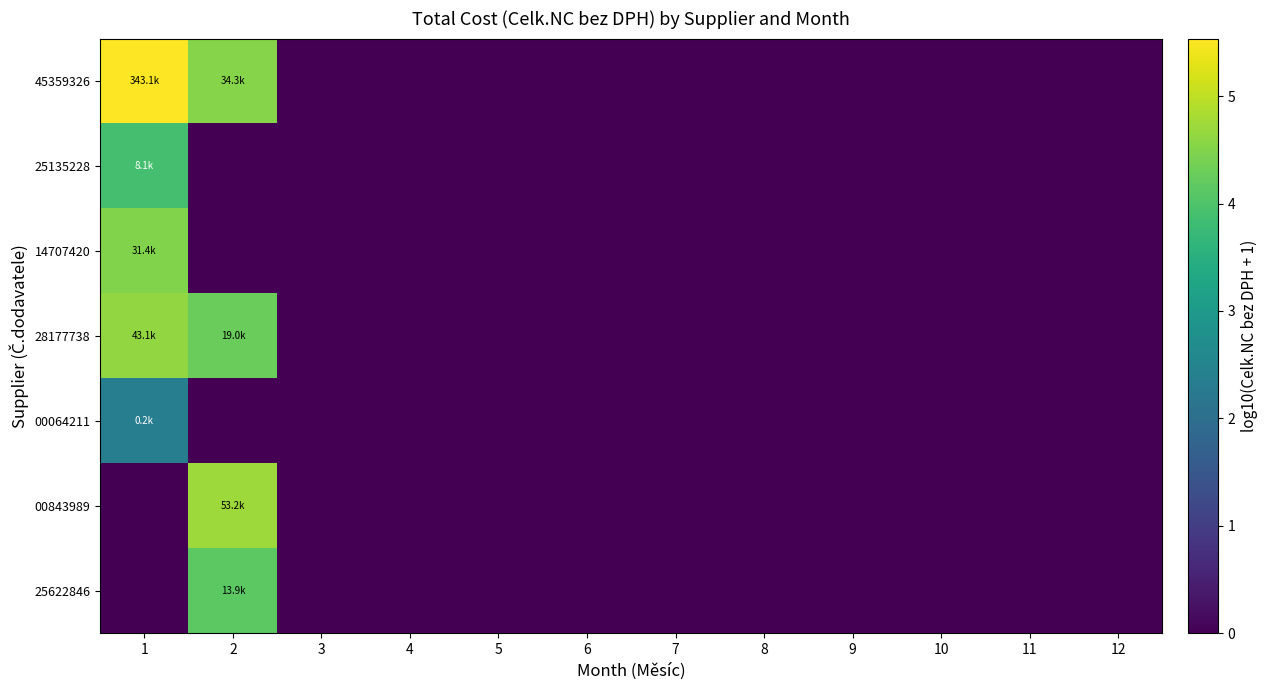

Which category has the highest value across all series?

1